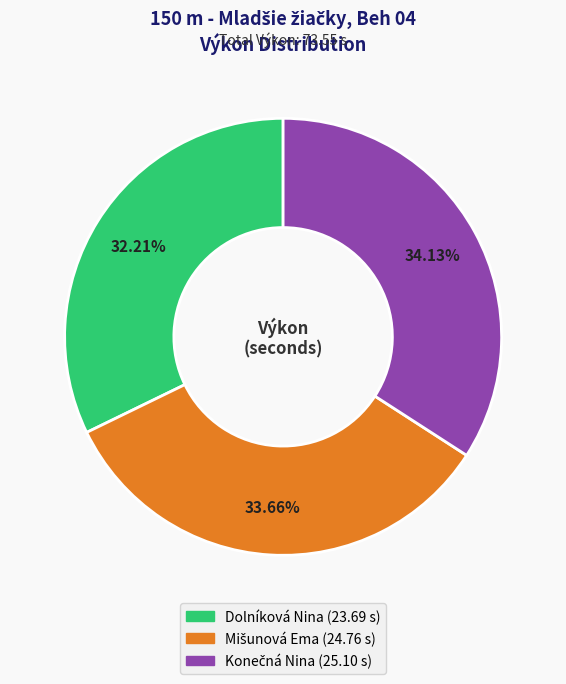

Which slice is the smallest?

Dolníková Nina